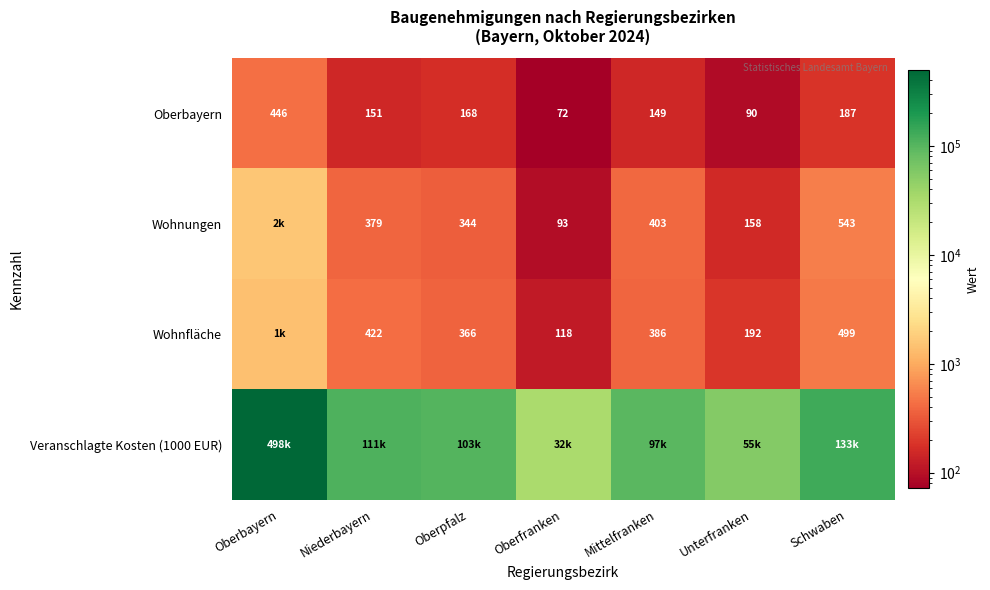

What is the difference between the Wohnfläche values at Unterfranken and Niederbayern?

230